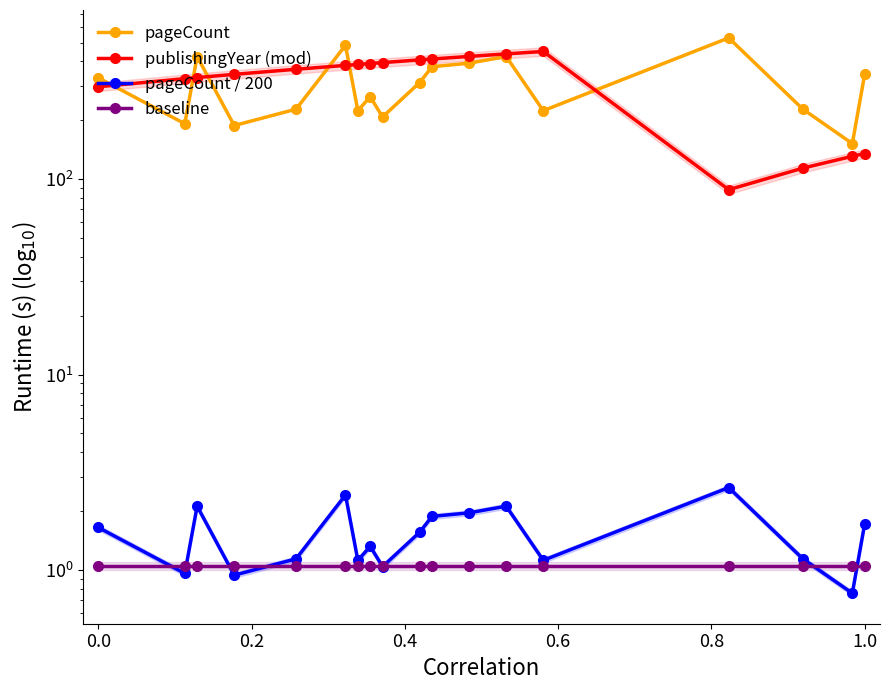

Is this an area chart (filled region under the line)?

No